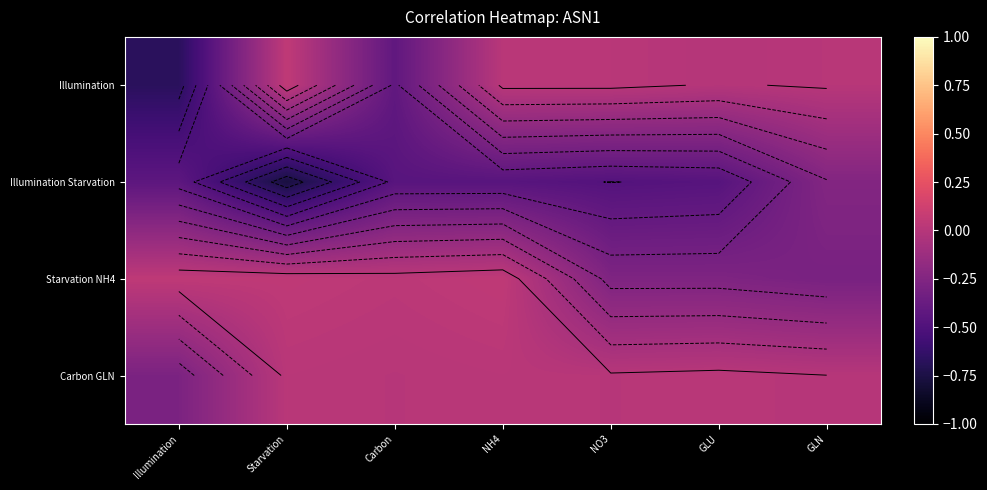

What is the sum of the Starvation NH4 values at GLU and Carbon?

-0.2